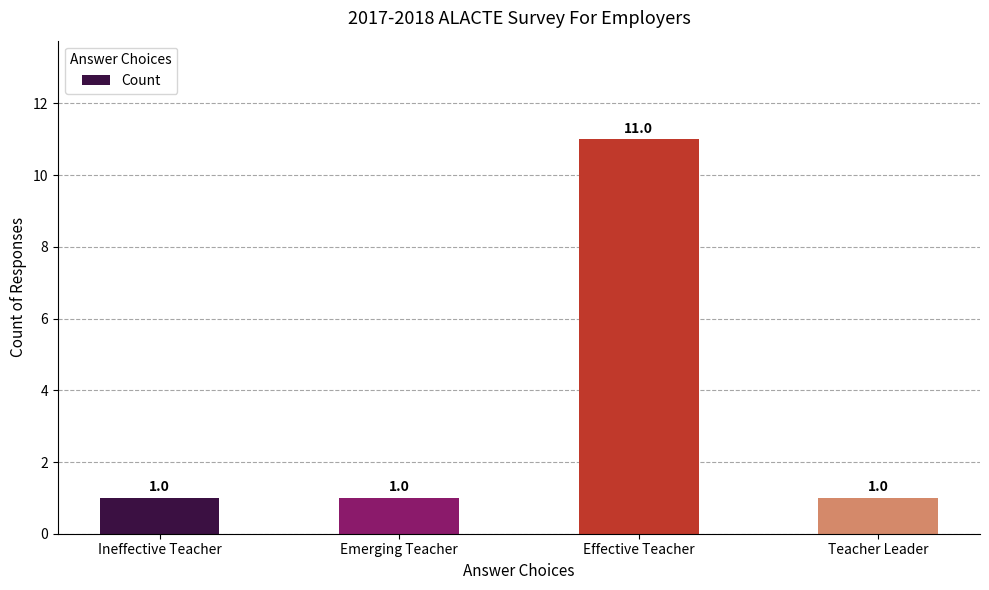

How many data points are above 1?

1